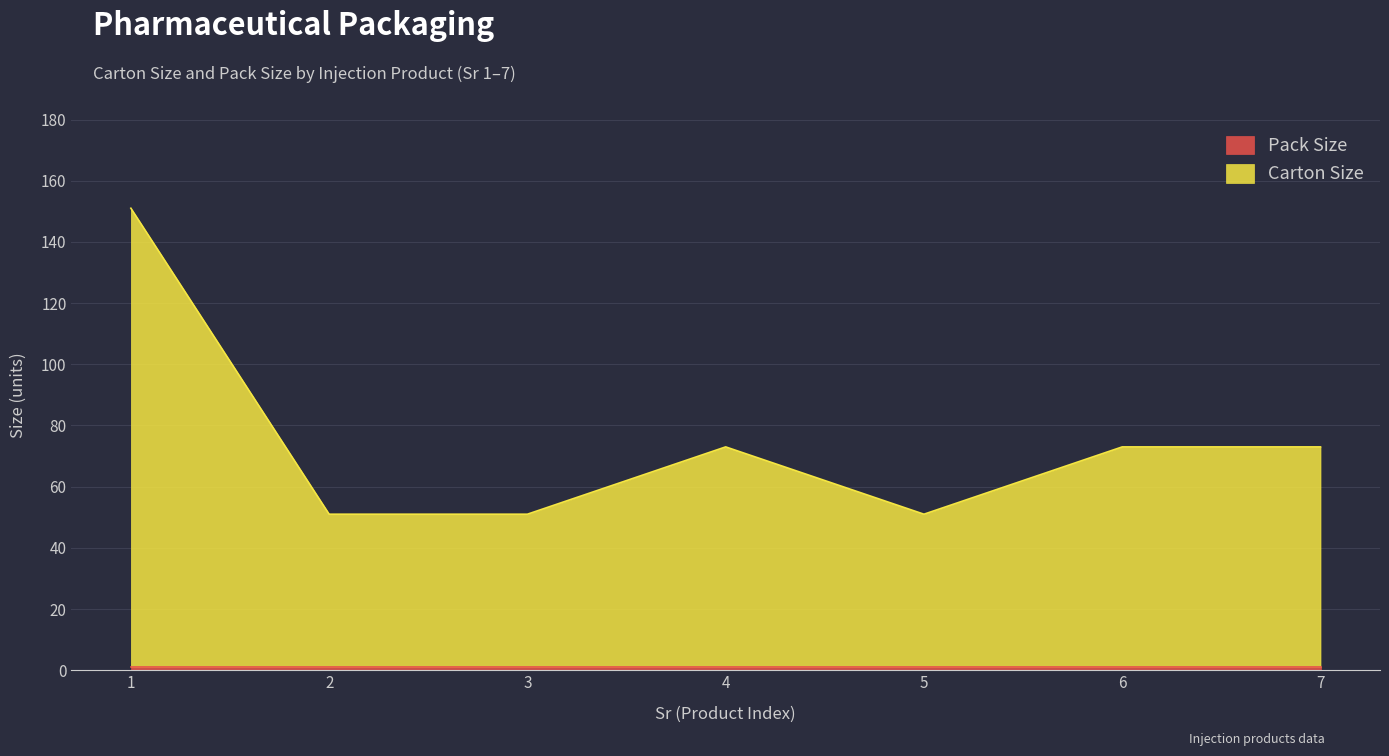

Is it true that the value at 7 is 119?

False